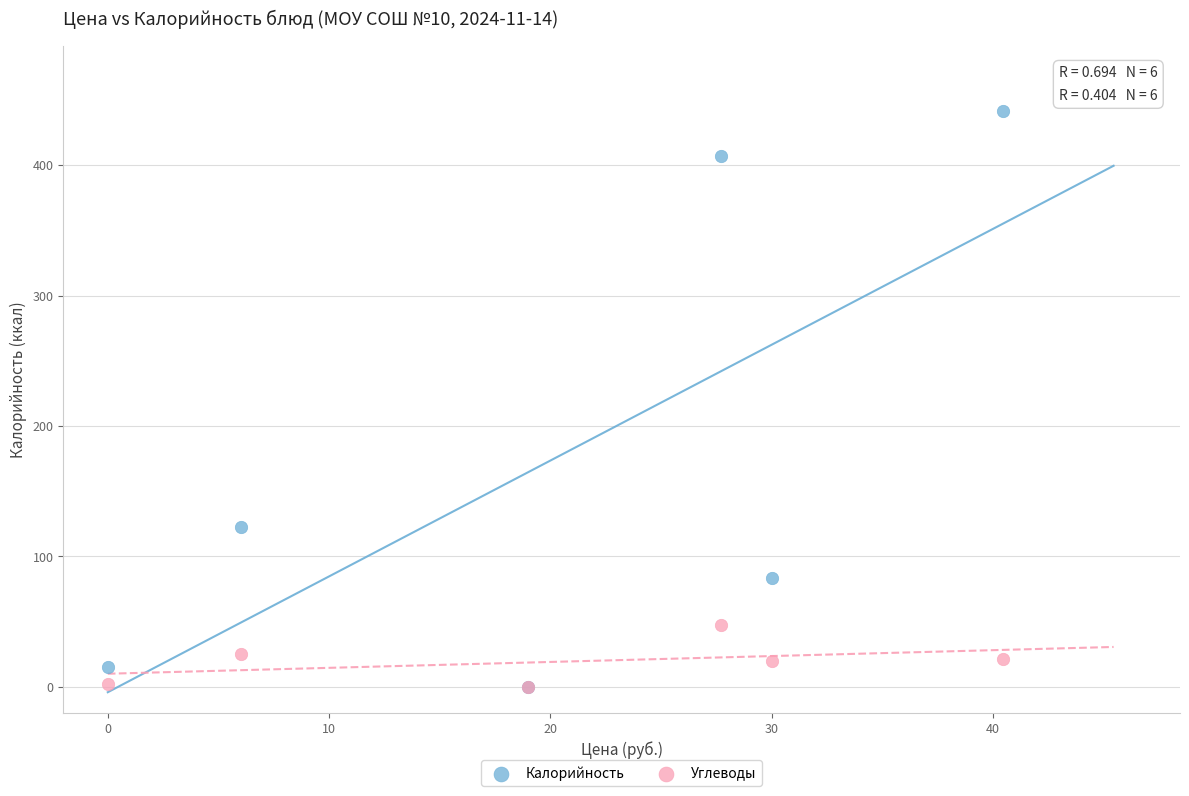

Which series contains the highest Y value?

Калорийность